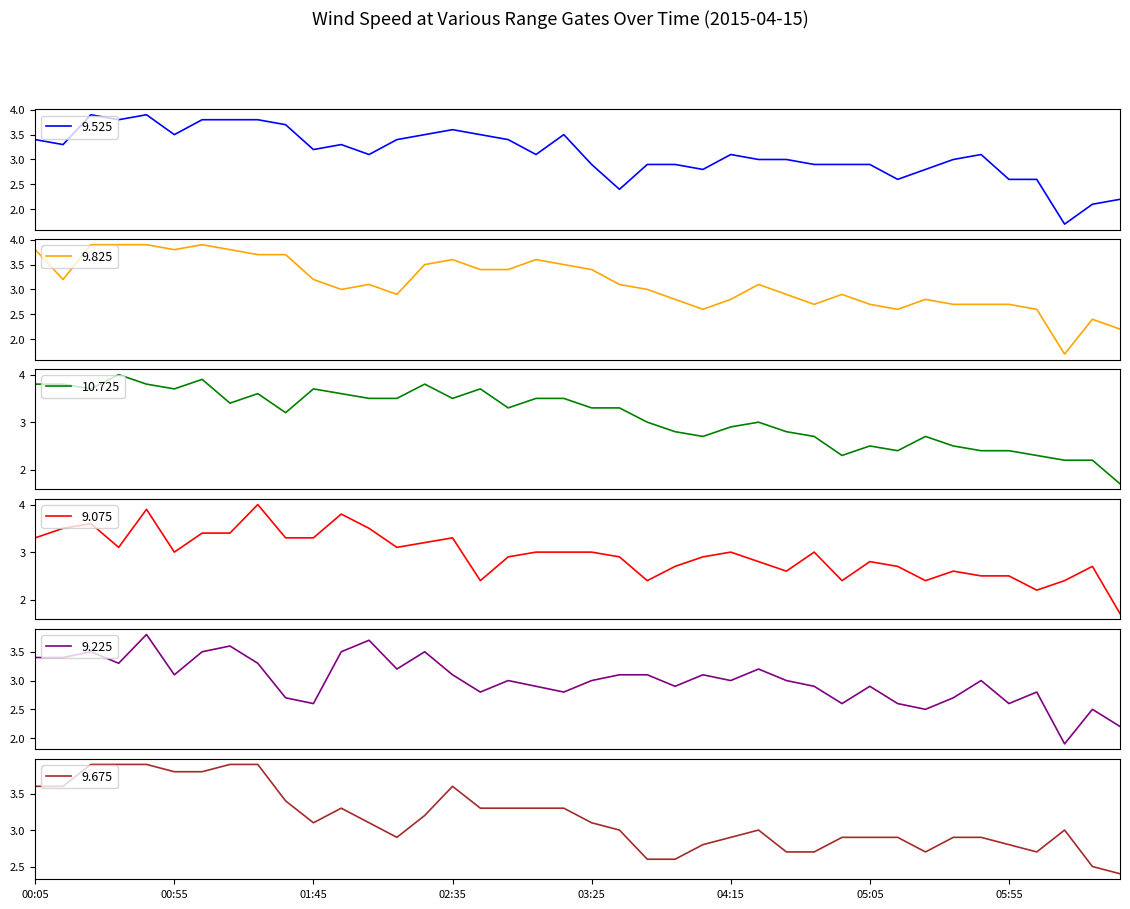

Rank the series by their maximum value, from lowest to highest.

9.225, 9.525, 9.825, 9.675, 10.725, 9.075